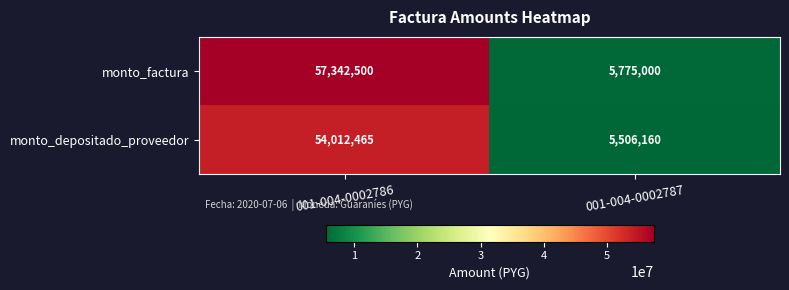

What is the difference between the highest and lowest values at 001-004-0002787?

268840